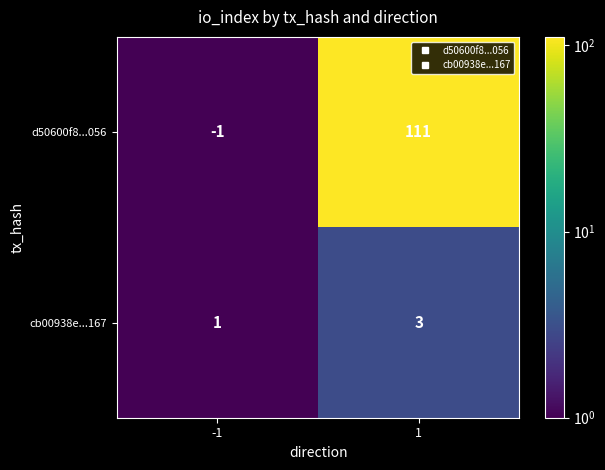

What is the sum of the cb00938e...167 values at 1 and -1?

4